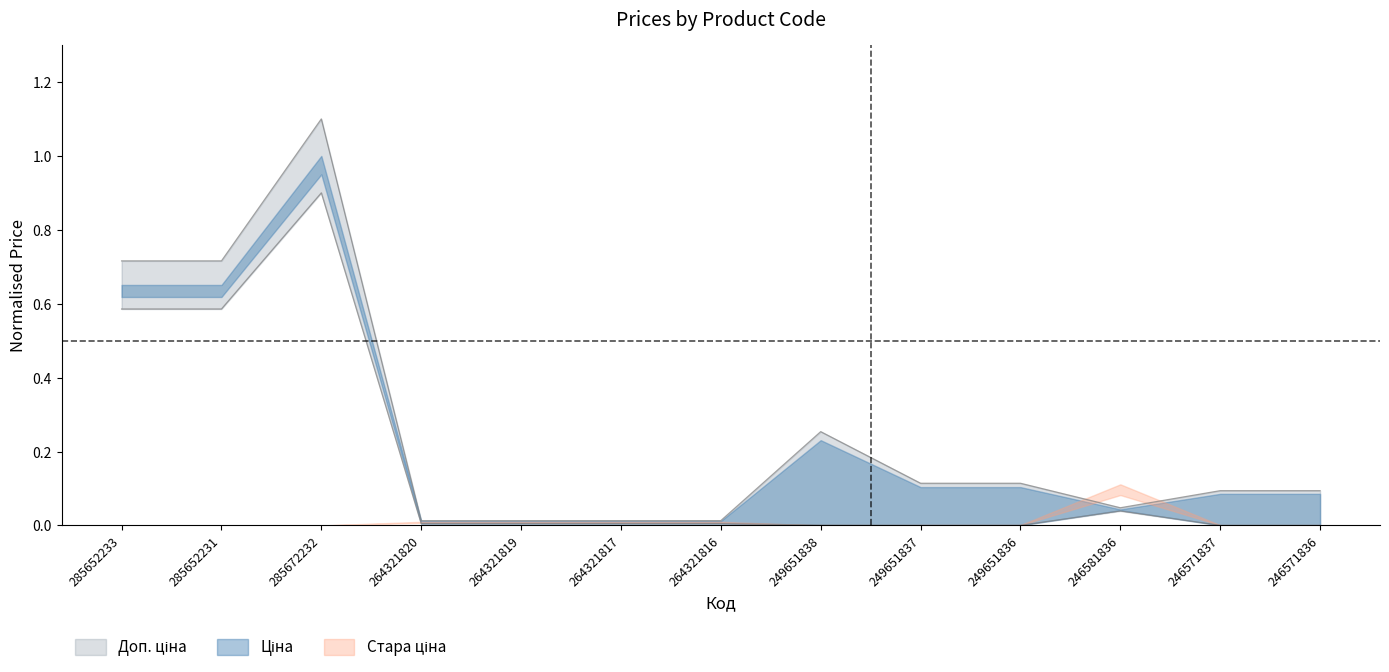

The value of Доп. ціна at 285652233 is 1.0. True or false?

False